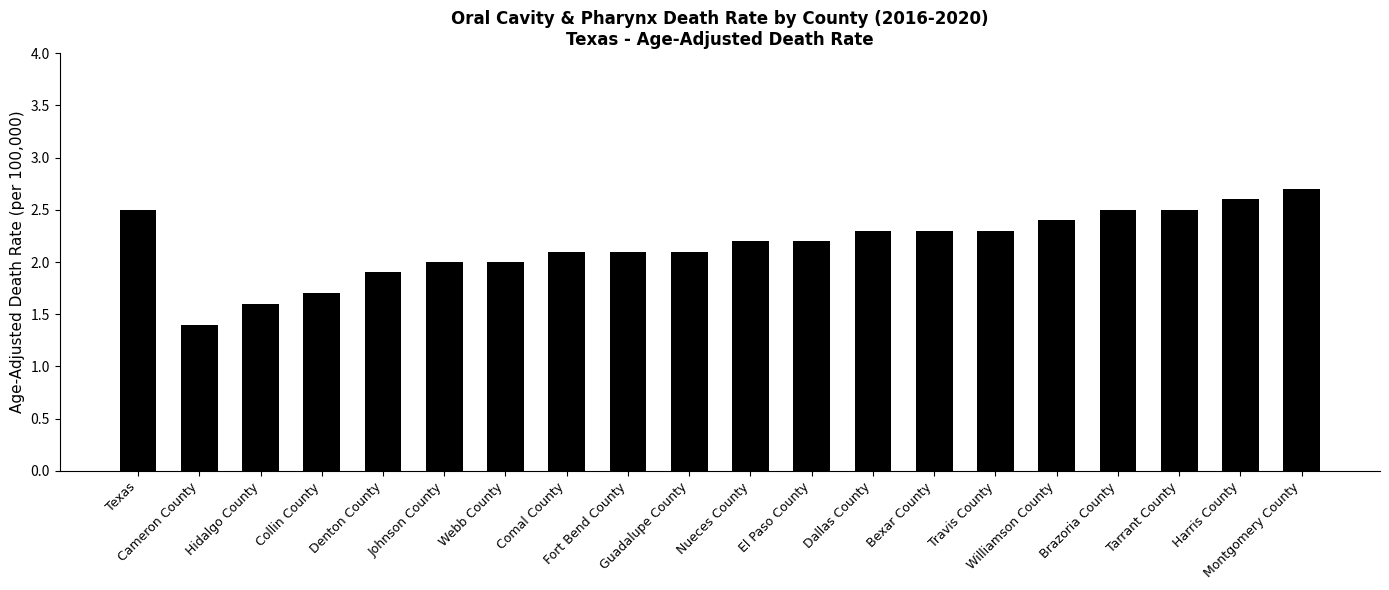

What is the difference between the values at Webb County and Comal County?

0.1